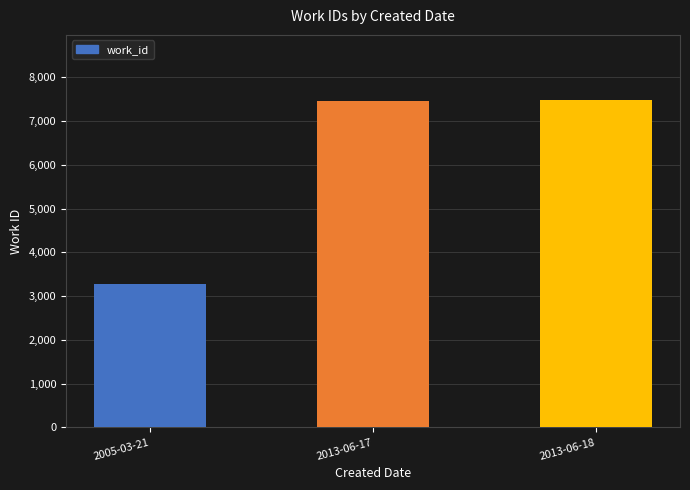

How many data points are less than 7470?

1